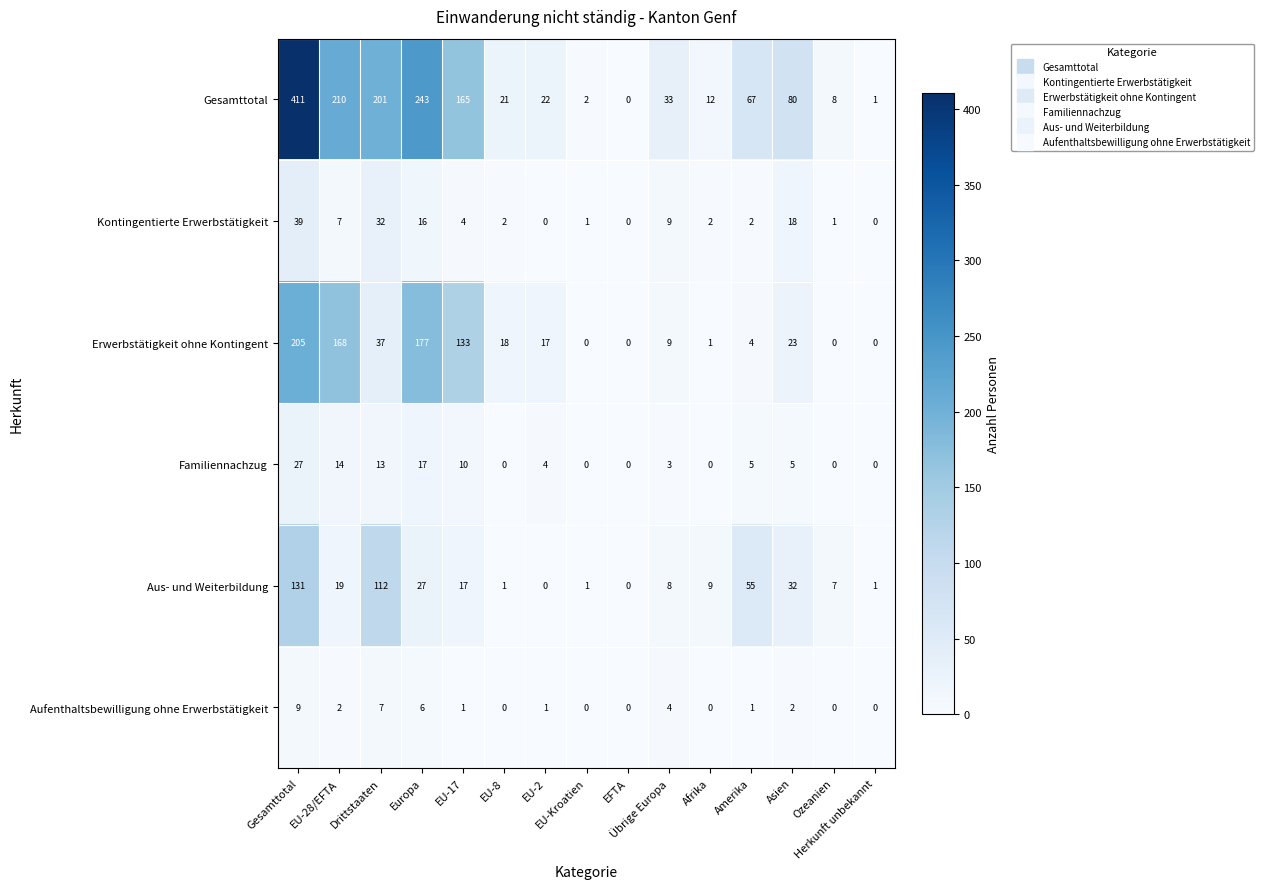

How many data points does each series have?

15